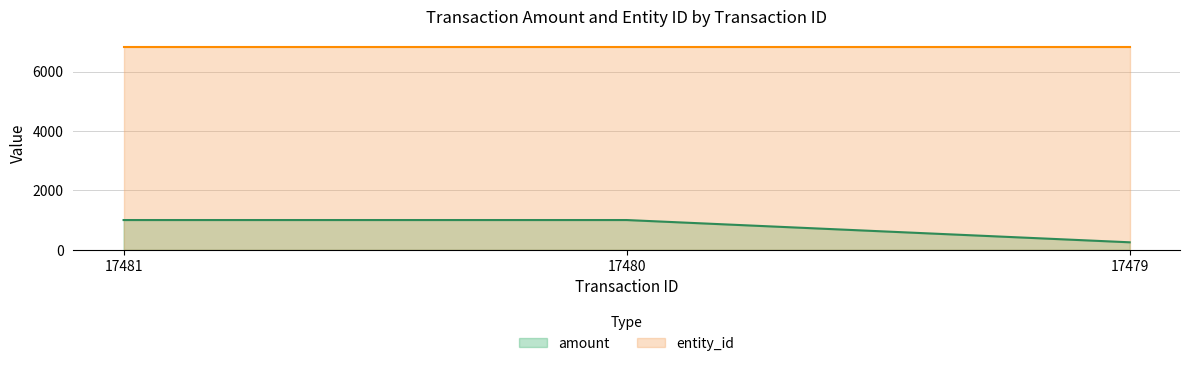

What is the average value?

750